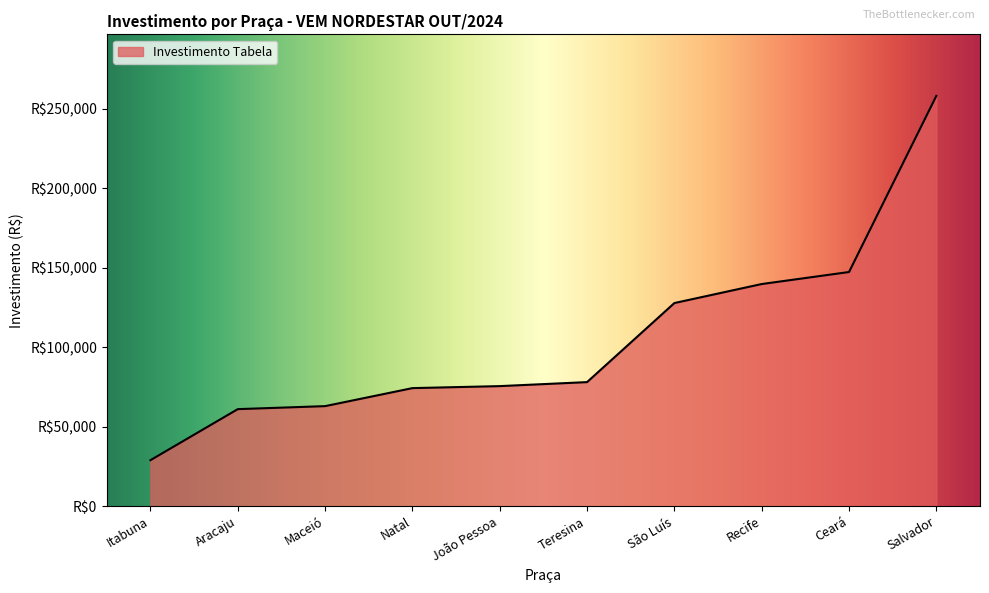

How many lines are shown in the chart?

1